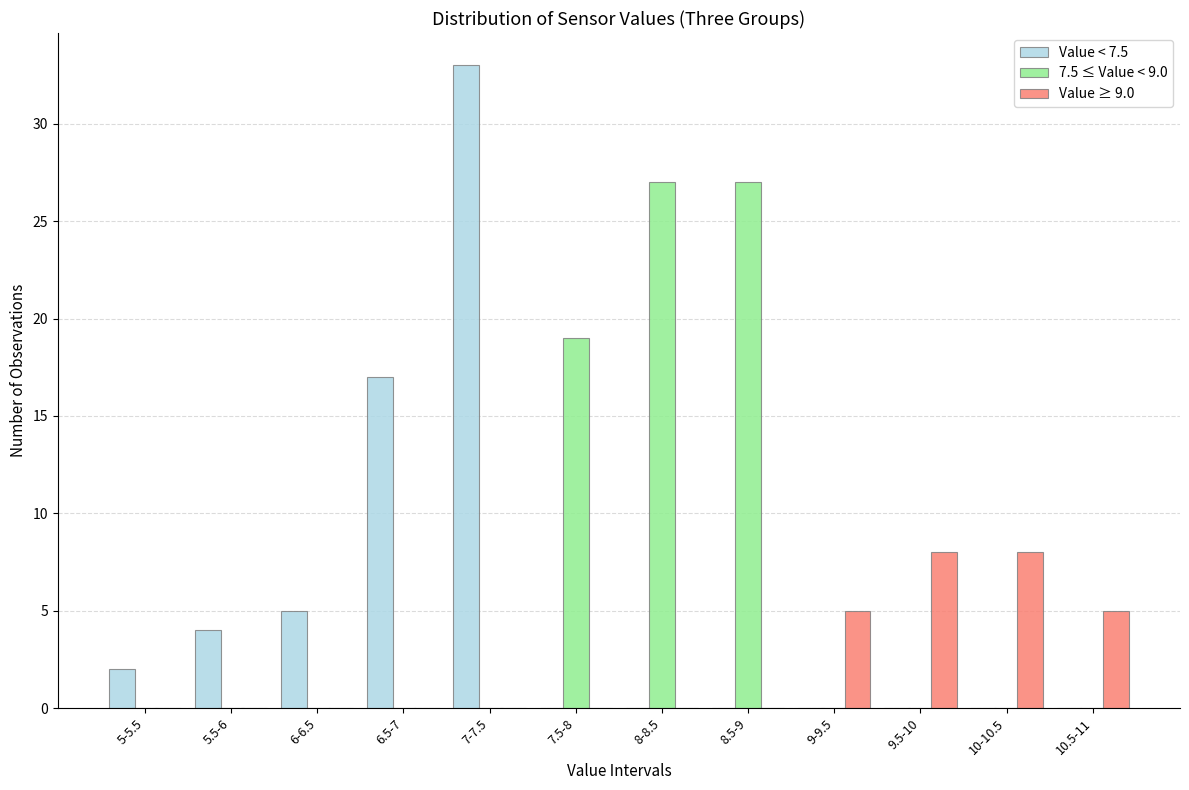

The Value < 7.5 series shows 0 at 7.5-8. True or false?

True